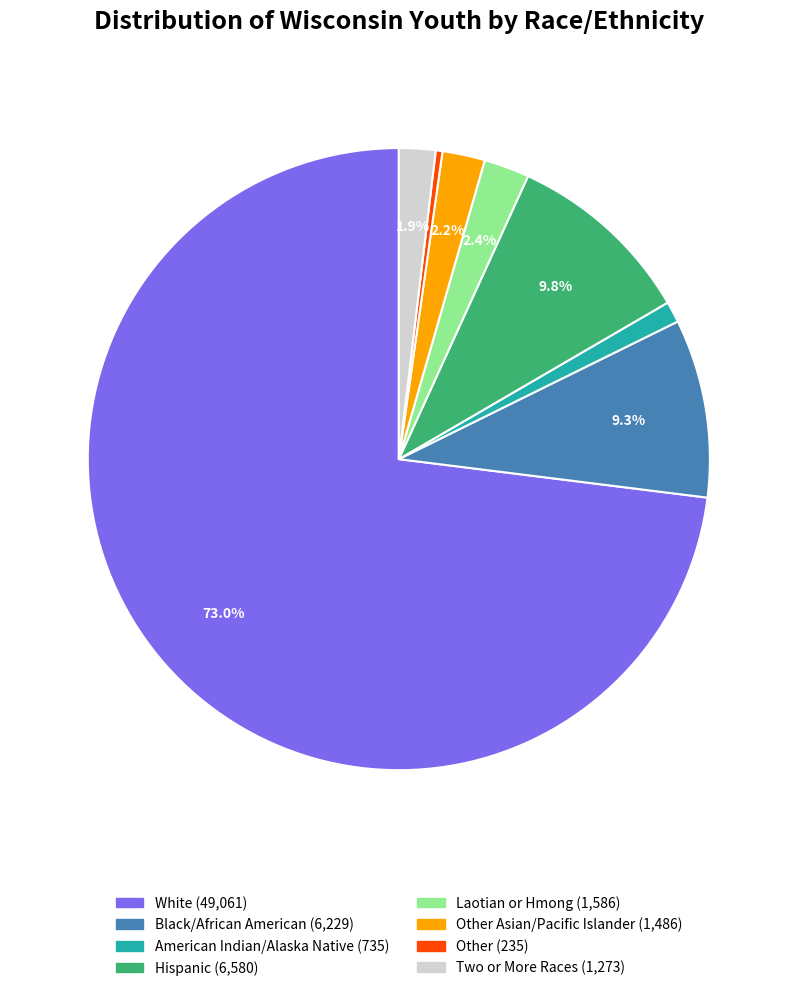

Count the number of slices in the pie.

8